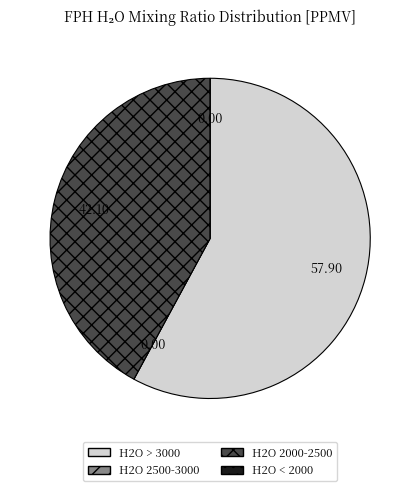

Is there any slice that represents more than half of the pie?

Yes